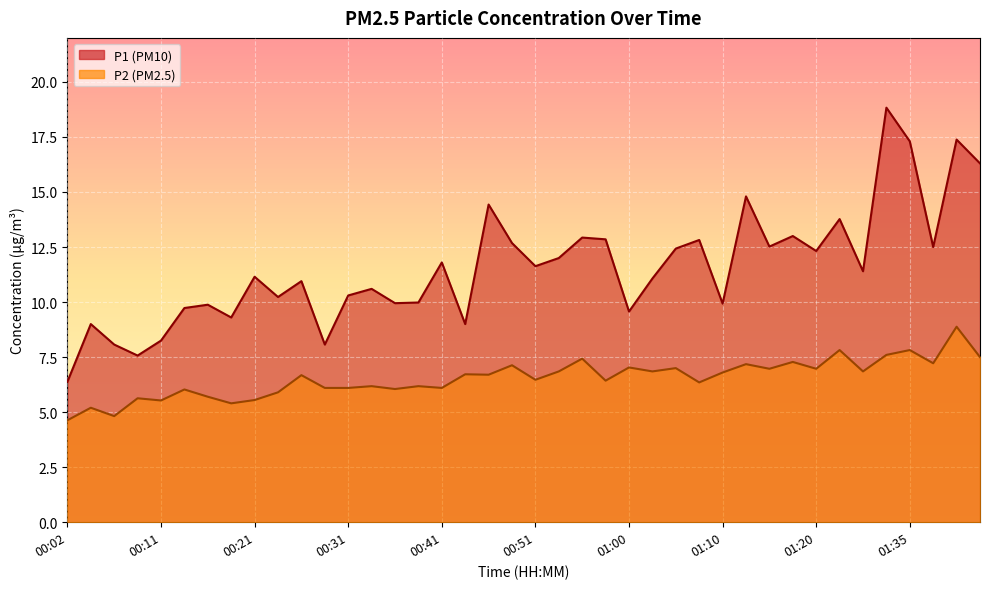

How many interior local peaks does the P2 series have?

16